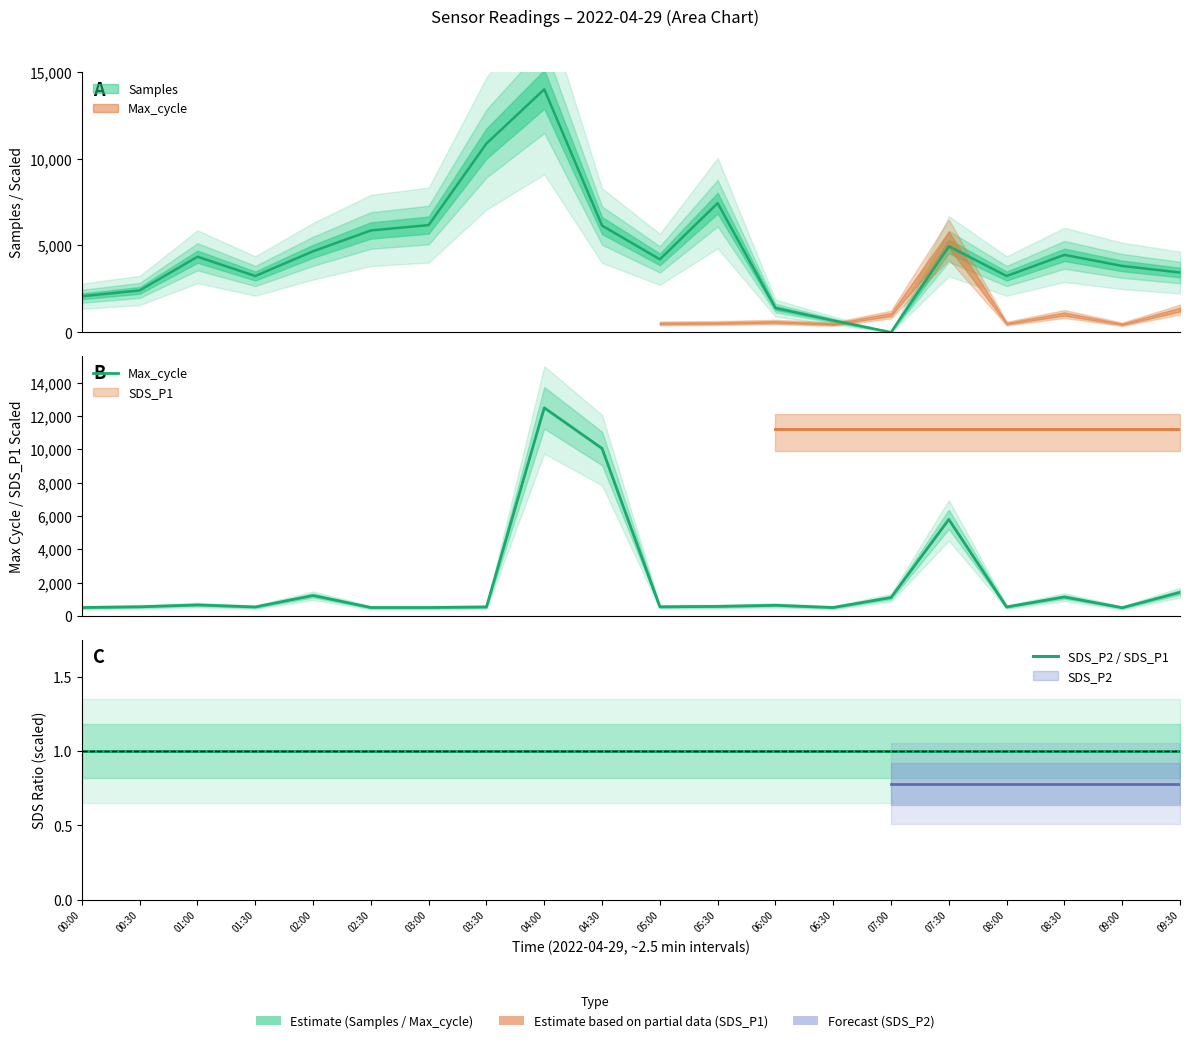

How many data points in Max_cycle are above 577?

10